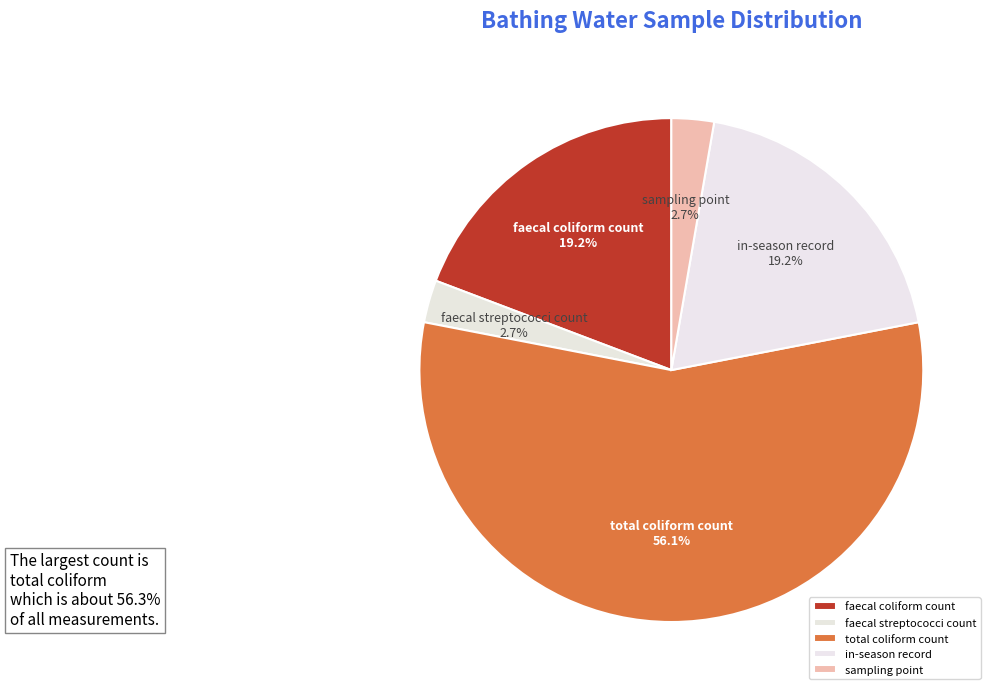

Does total coliform count represent more than half of the total?

Yes